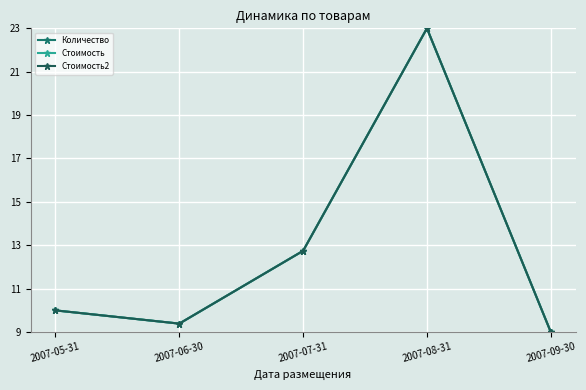

At which label is Стоимость closest to 16?

2007-07-31